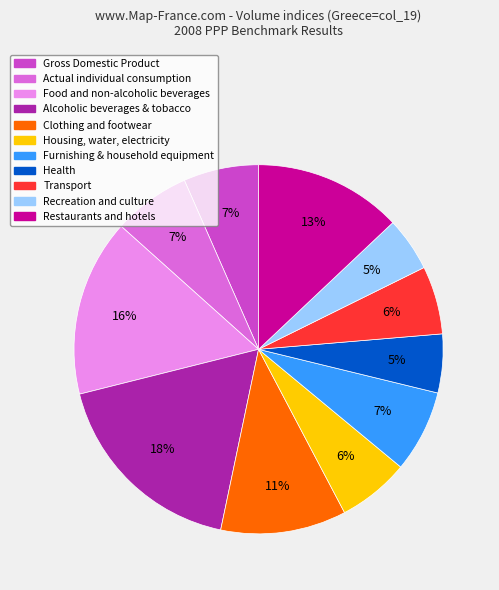

Count the number of slices in the pie.

11